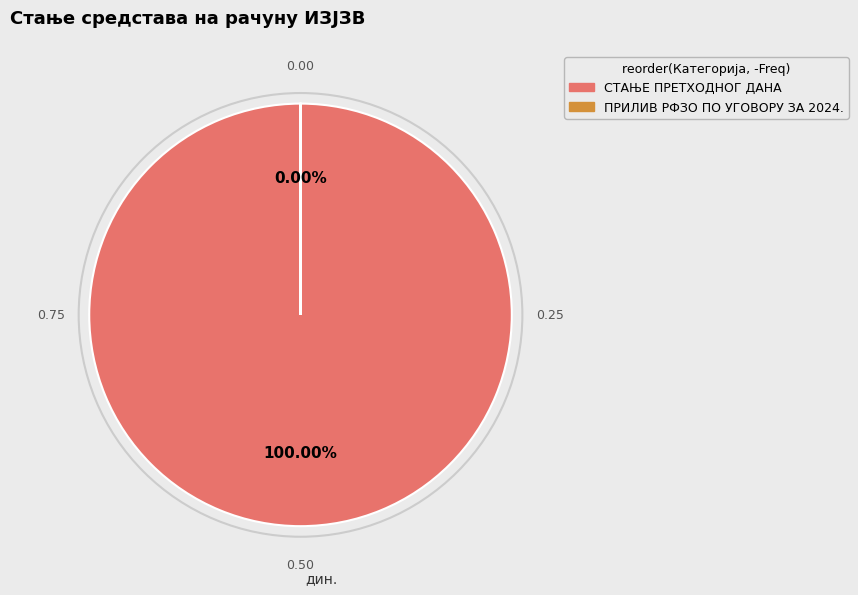

Do СТАЊЕ ПРЕТХОДНОГ ДАНА and ПРИЛИВ РФЗО ПО УГОВОРУ ЗА 2024. together represent more than half of the pie?

Yes